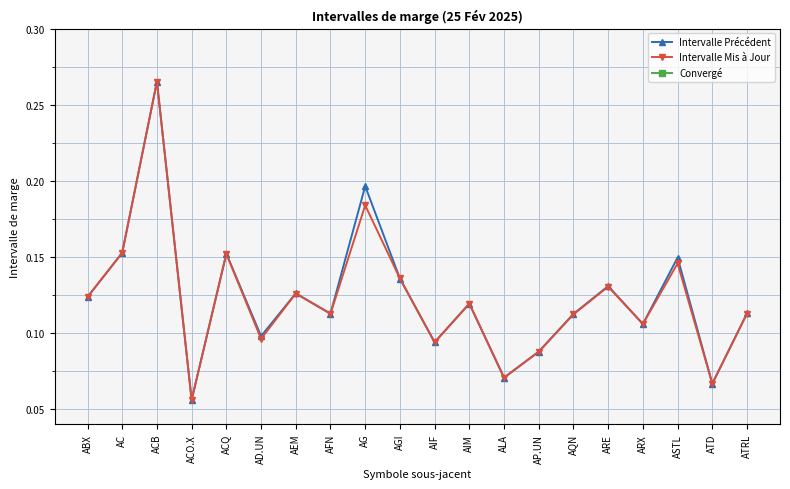

What is the difference between the highest and lowest values at ACO.X?

0.1